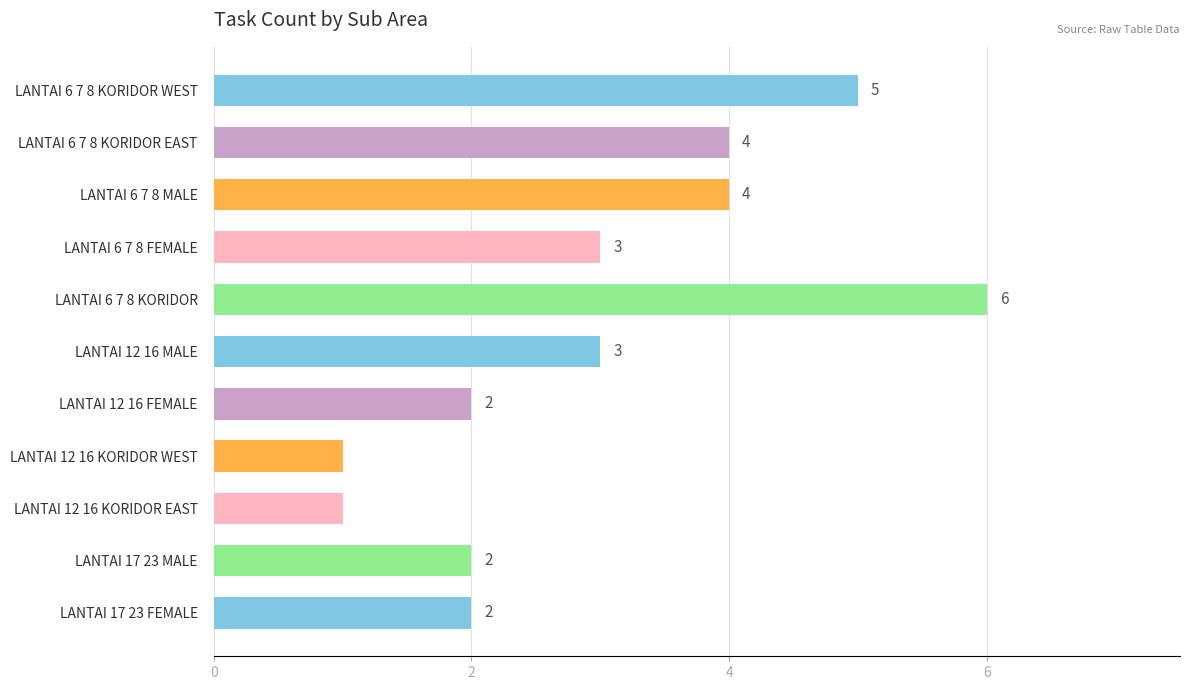

What position from the top is LANTAI 12 16 KORIDOR EAST?

9